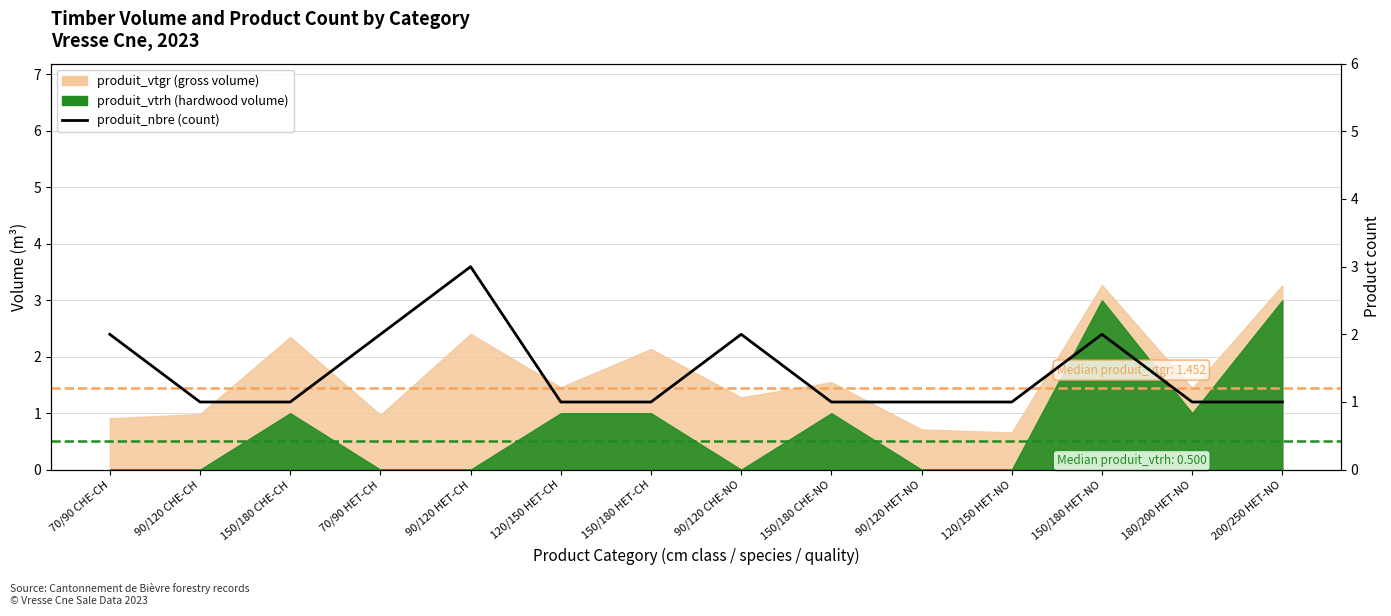

What is the sum of all values?

20